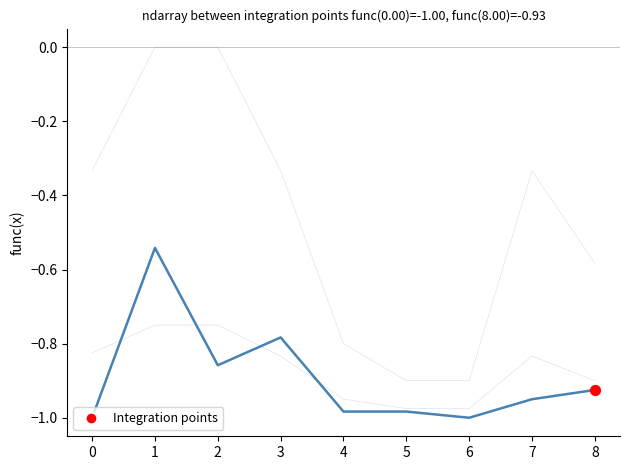

Does the chart have visible grid lines?

No